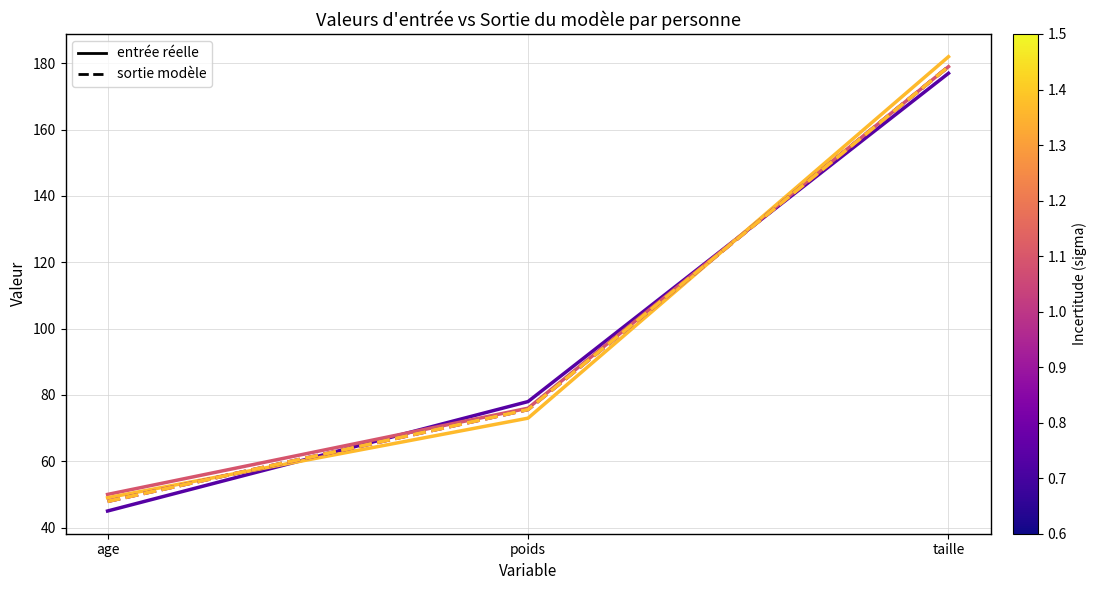

Does the chart have visible grid lines?

Yes